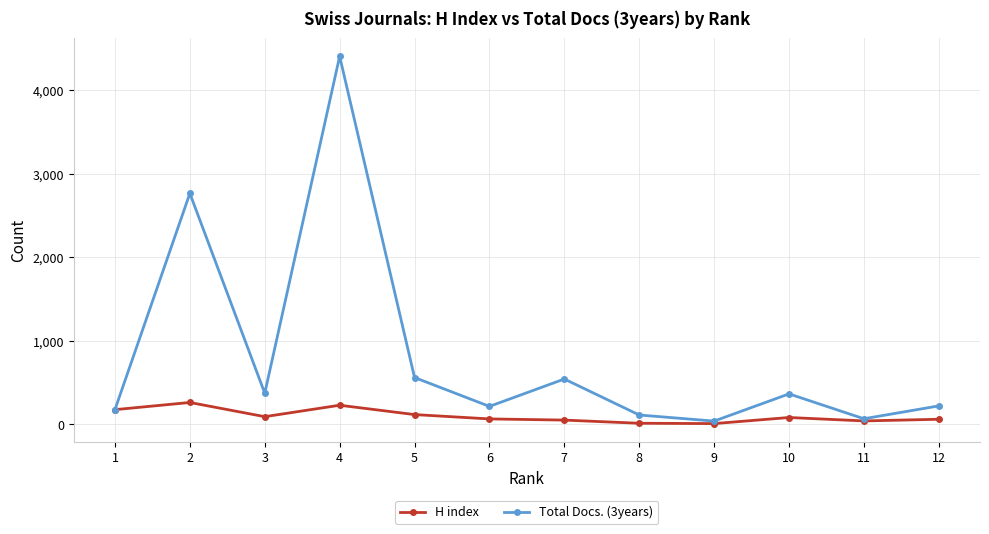

At how many categories does at least one series exceed 1388?

2